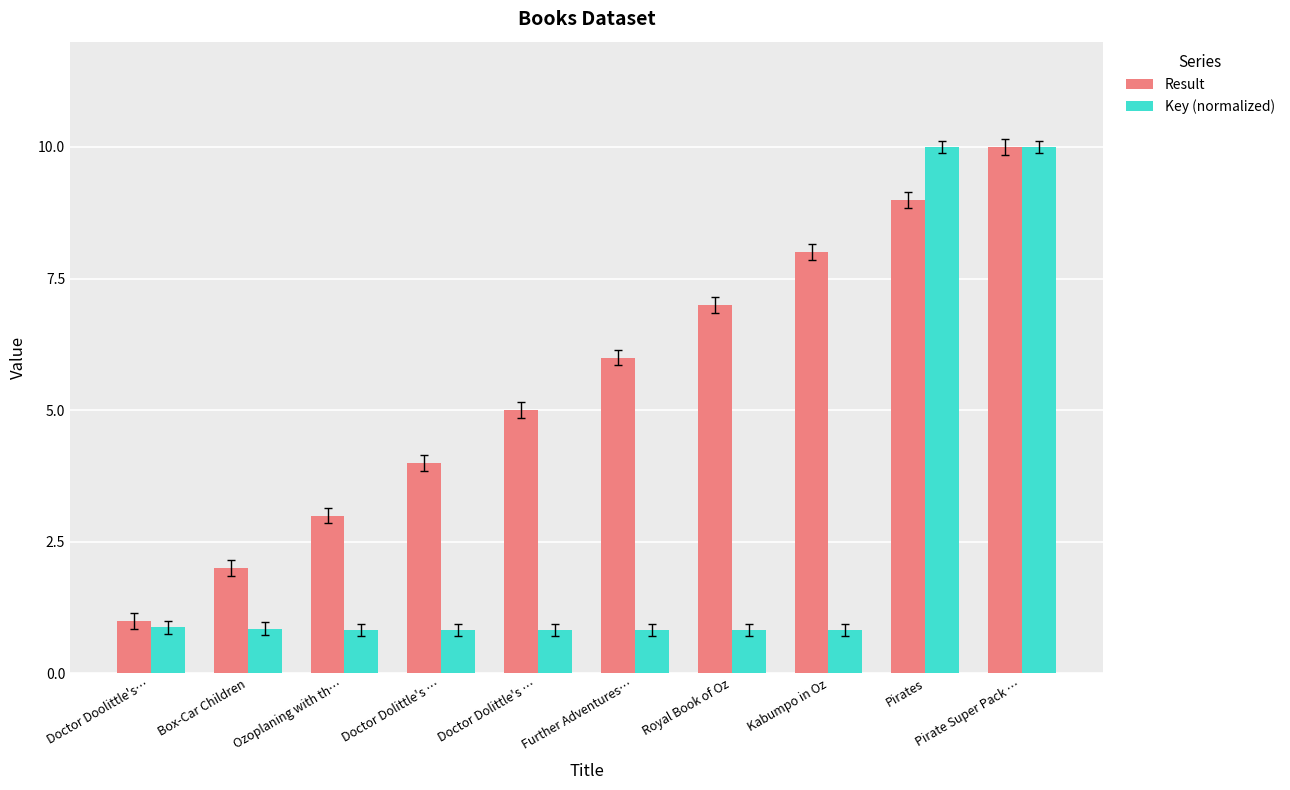

What is the label of the 9th bar from the left?

Pirates